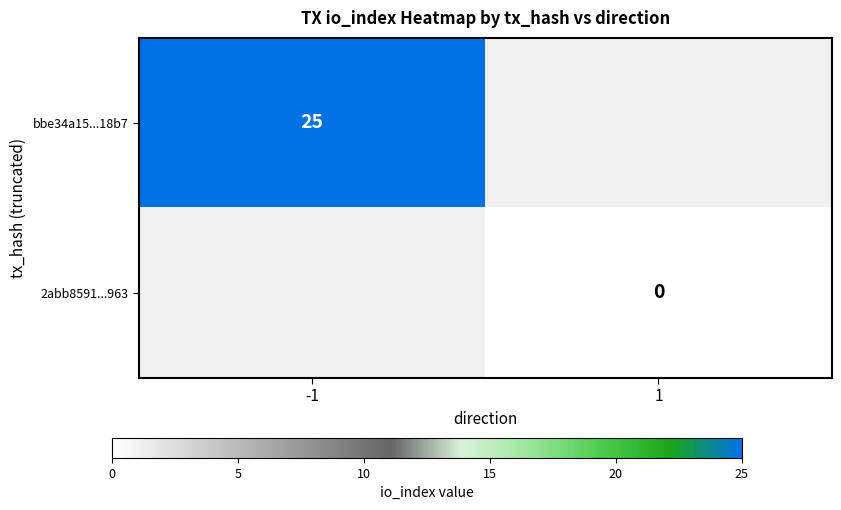

How many series are shown in this chart?

2